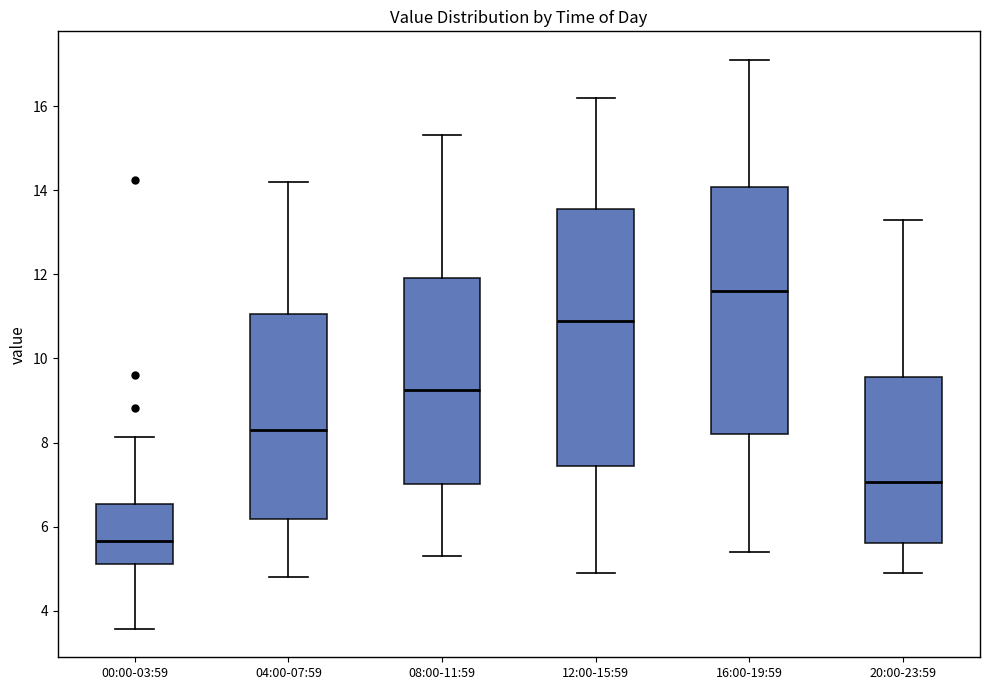

Reading left to right, read every box against the y-axis: the position of its median line, the range the box covers, and the ends of its whiskers. The values are not printed on the chart, so give them approximately, as read against the axis.

00:00-03:59: median 5.6, box 5.2 to 6.6, whiskers 3.6 to 8.2
04:00-07:59: median 8.4, box 6.2 to 11.0, whiskers 4.8 to 14.2
08:00-11:59: median 9.2, box 7.0 to 12.0, whiskers 5.4 to 15.4
12:00-15:59: median 11.0, box 7.4 to 13.6, whiskers 5.0 to 16.2
16:00-19:59: median 11.6, box 8.2 to 14.0, whiskers 5.4 to 17.2
20:00-23:59: median 7.0, box 5.6 to 9.6, whiskers 5.0 to 13.4